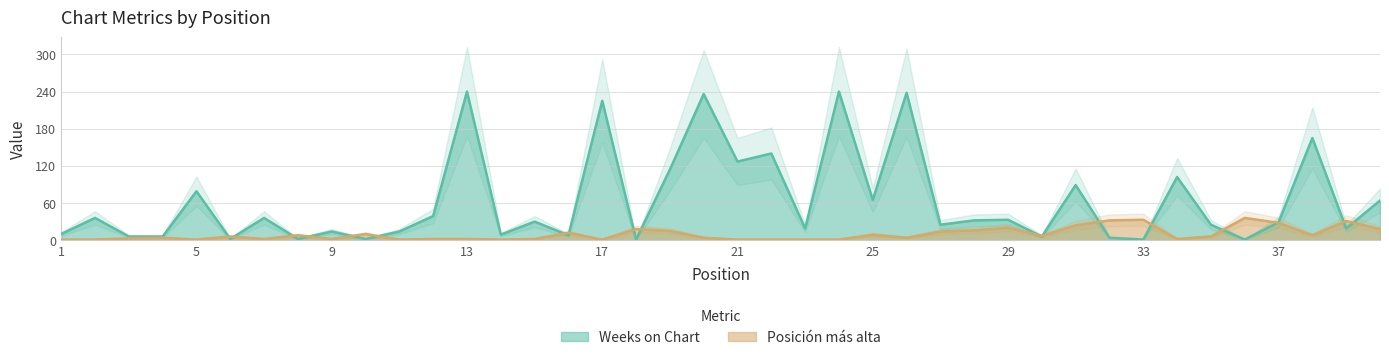

How many intersections are there between Posición más alta and Weeks on Chart?

18